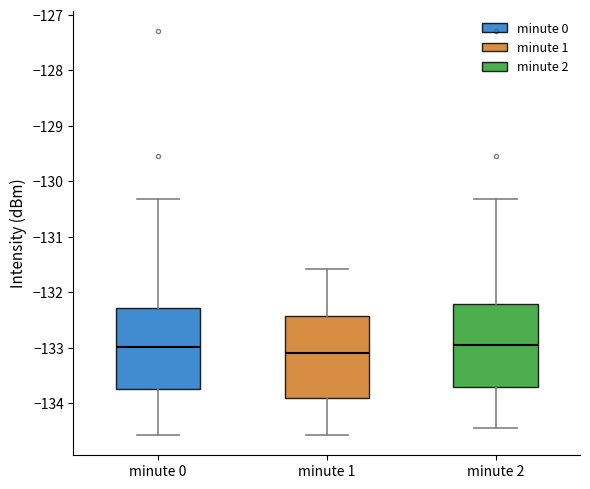

Reading left to right, read every box against the y-axis: the position of its median line, the range the box covers, and the ends of its whiskers. The values are not printed on the chart, so give them approximately, as read against the axis.

minute 0: median -133.0, box -133.8 to -132.3, whiskers -134.6 to -130.3
minute 1: median -133.1, box -133.9 to -132.4, whiskers -134.6 to -131.6
minute 2: median -133.0, box -133.7 to -132.2, whiskers -134.5 to -130.3